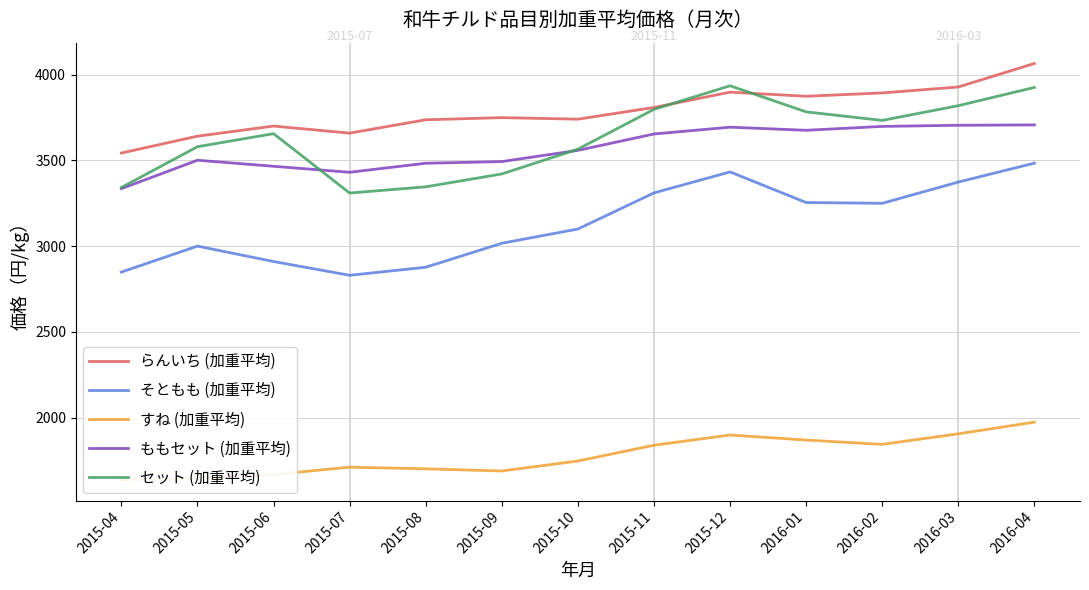

What is the value of the ももセット (加重平均) point at the 3rd from the left?

3465.6